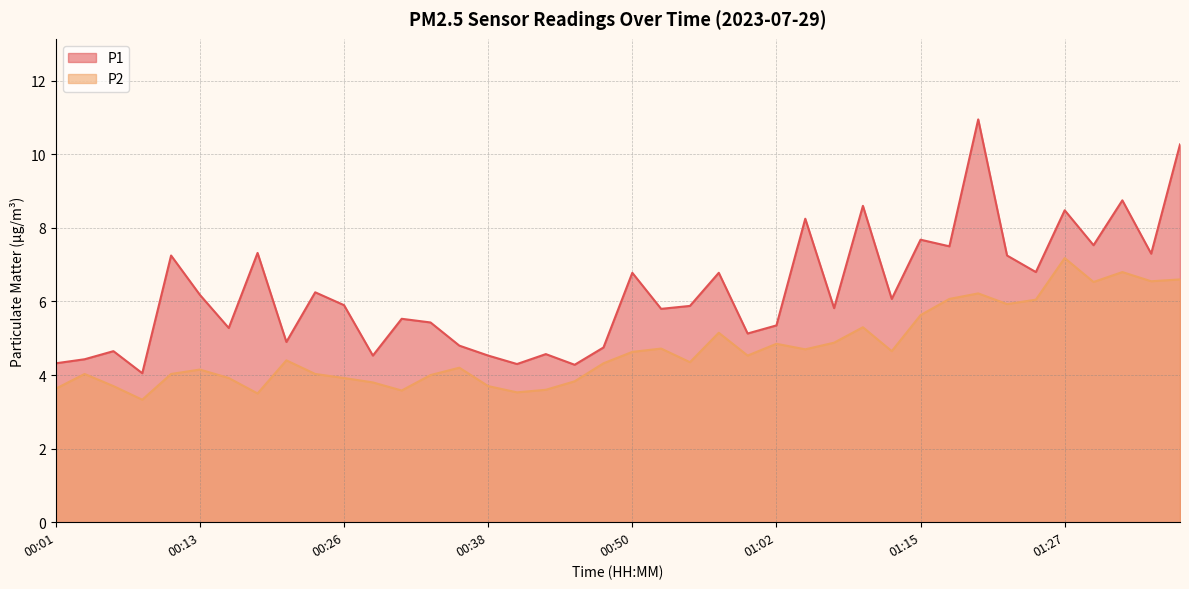

What is the difference between the maximum and minimum values in the P2 series?

3.8